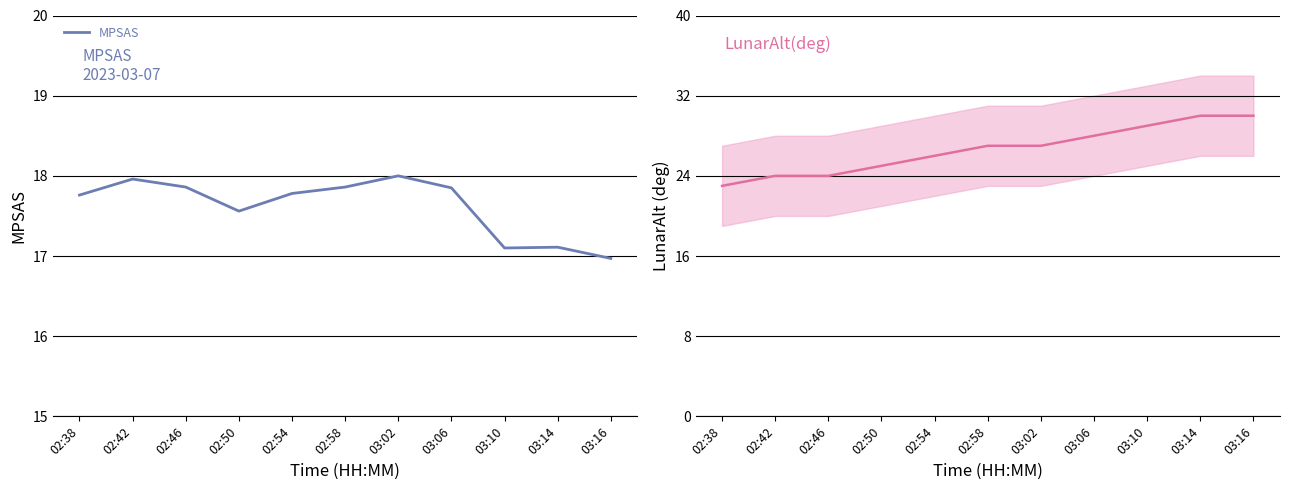

Count the LunarAlt(deg) values in the range 24 to 29.

8